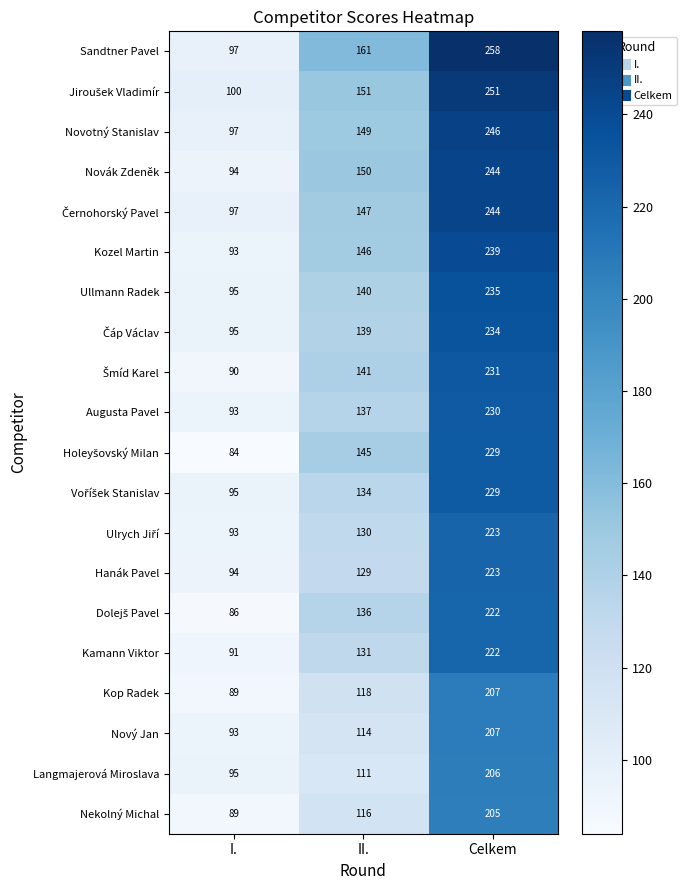

The value of Kop Radek at Celkem is 207. True or false?

True